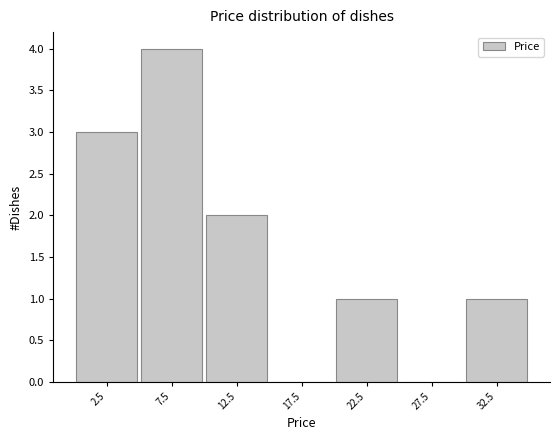

Which range on the x-axis has the tallest bar?

5 to 10